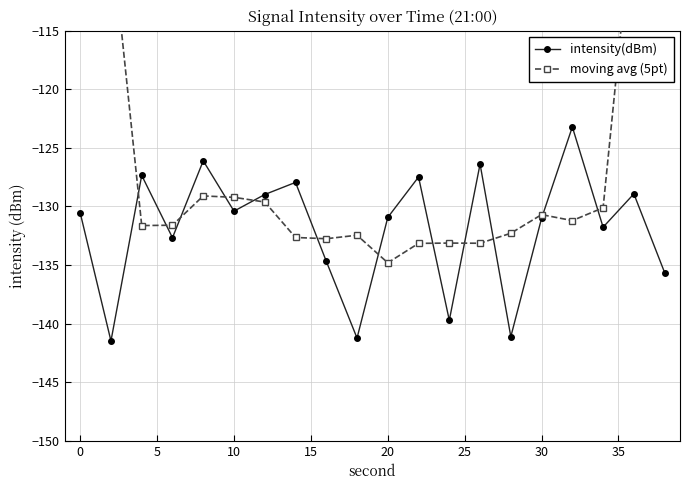

True or false: moving avg (5pt) and intensity(dBm) intersect in this chart.

True